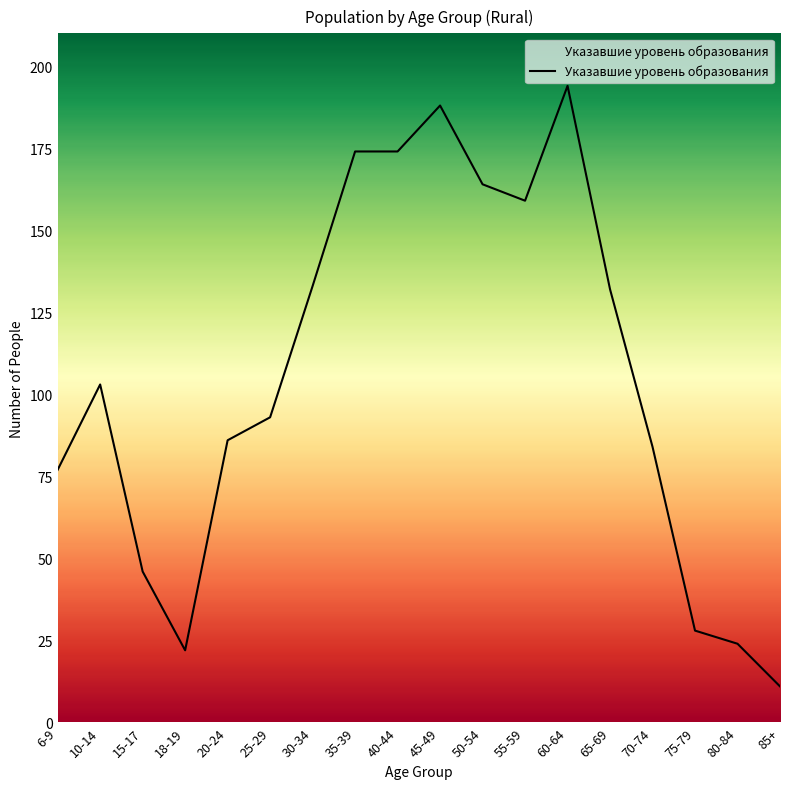

At which category does the data reach its first local valley?

18-19